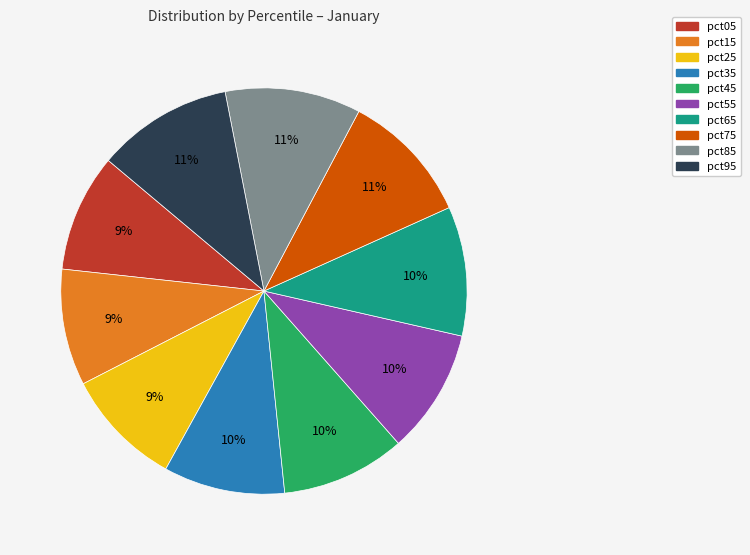

The pct35 slice represents 1% of the pie. True or false?

False